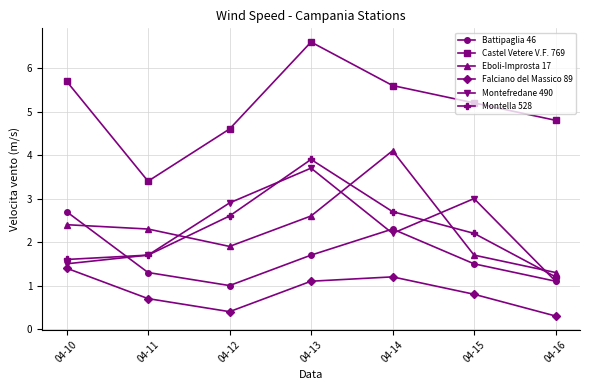

The Battipaglia 46 series shows 1.7 at 04-13. True or false?

True